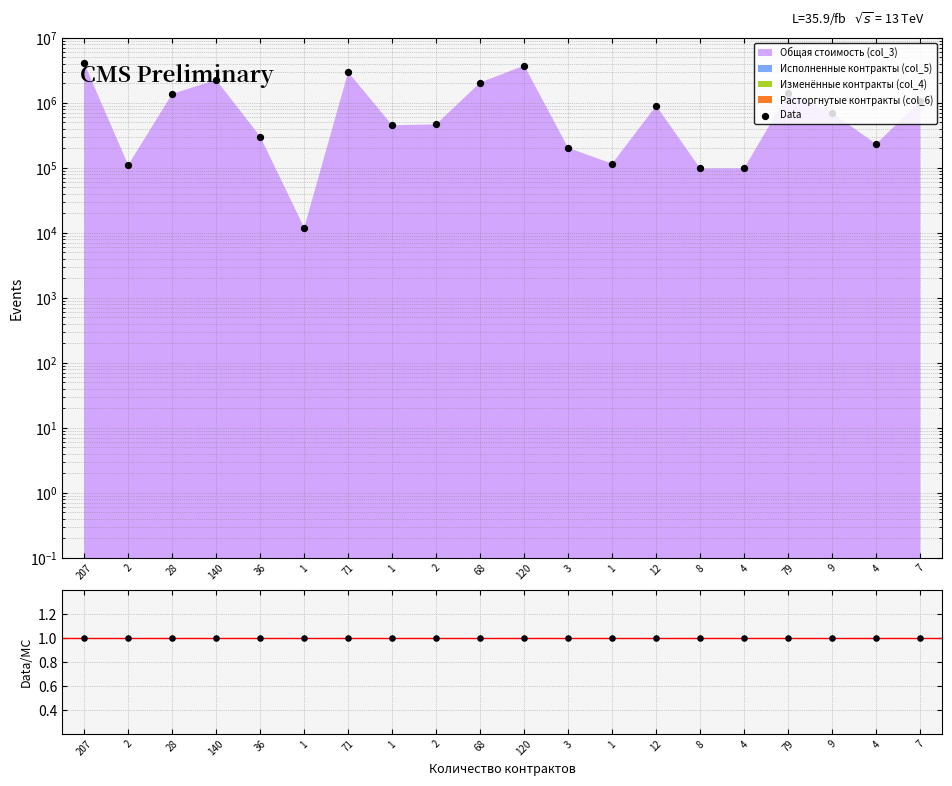

At how many categories does at least one series exceed 2296111?

3